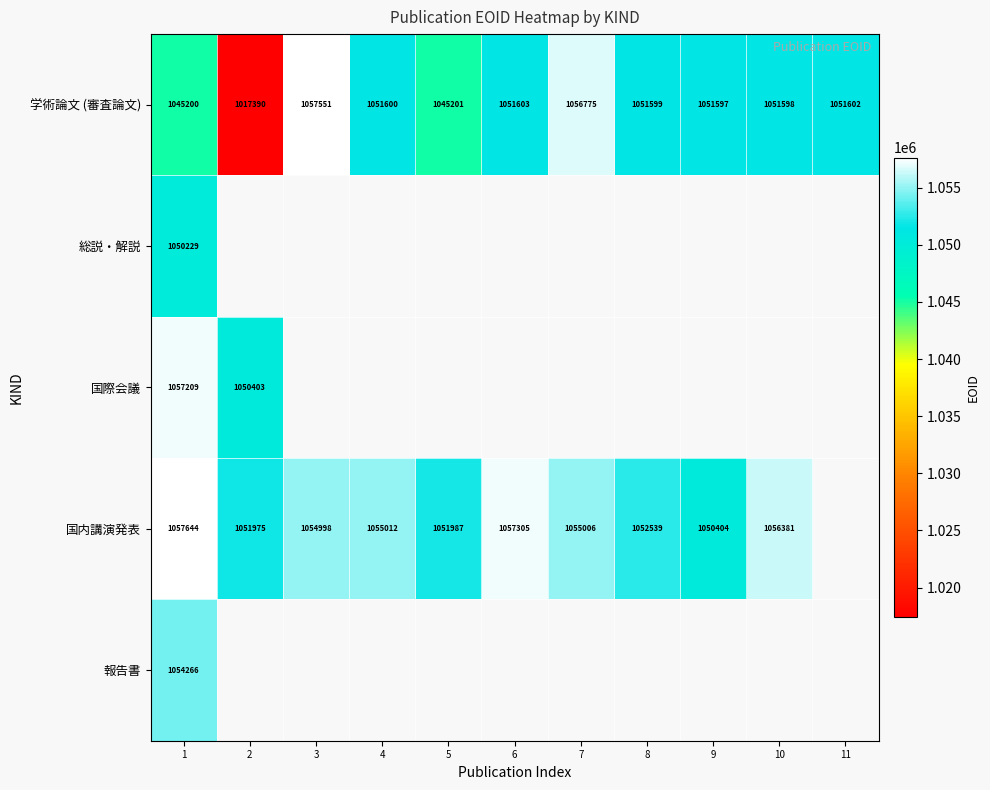

How many categories are shown in the chart?

11